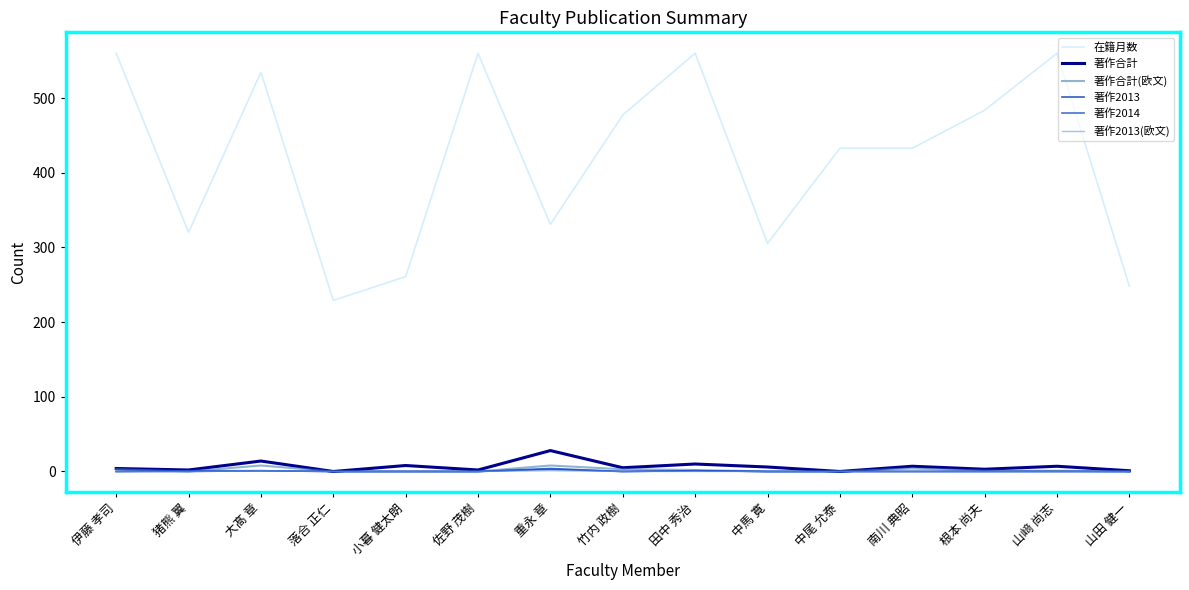

Which series has the widest spread of values?

在籍月数